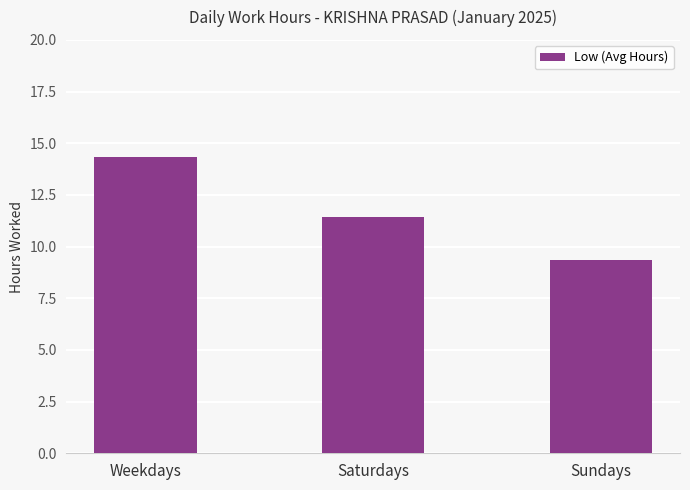

What is the sum of the values at Weekdays and Saturdays?

25.8